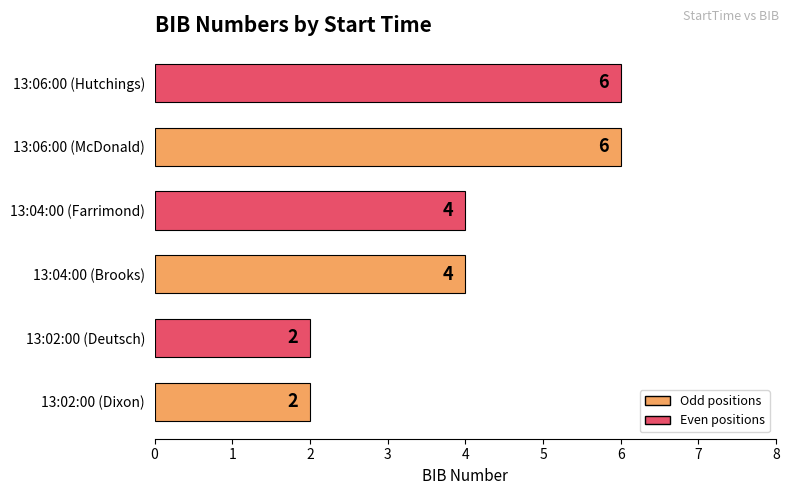

What is the average value?

4